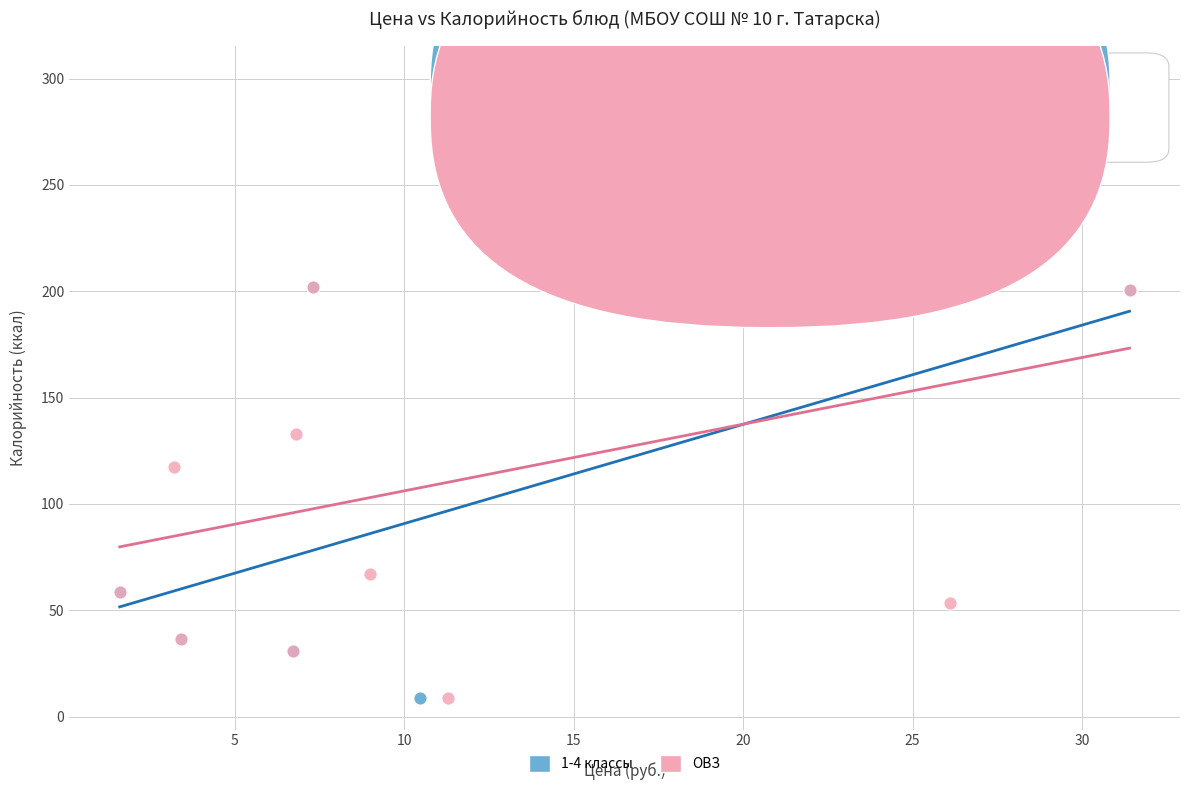

Which series contains the highest Y value?

ОВЗ